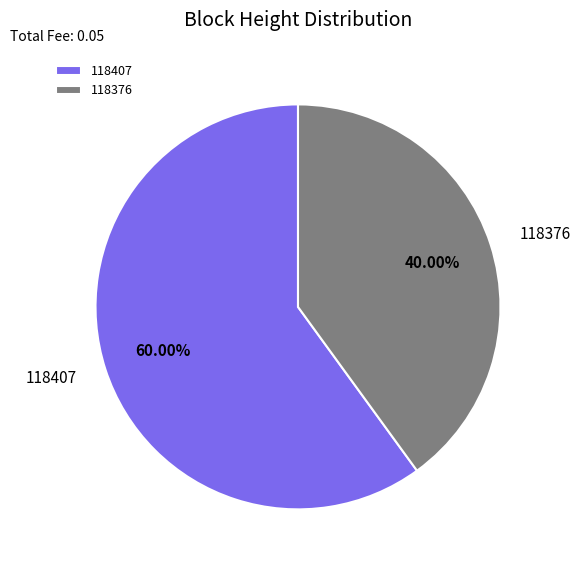

Count the number of slices in the pie.

2